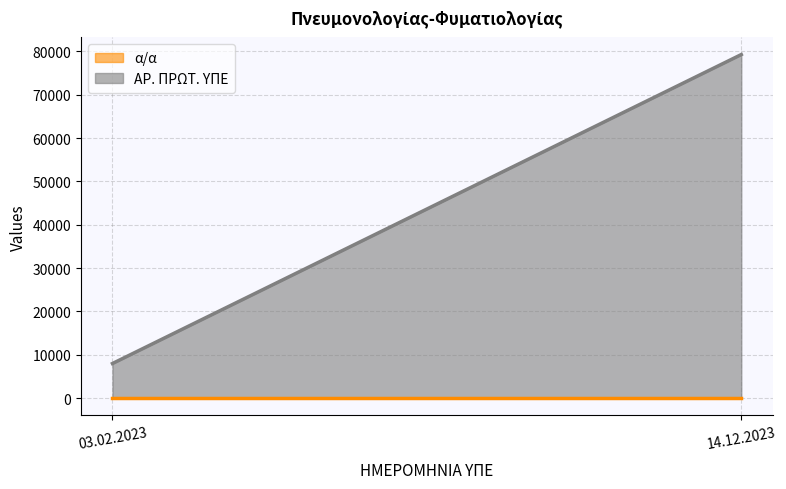

List the series in order of their overall mean, lowest first.

α/α, ΑΡ. ΠΡΩΤ. ΥΠΕ